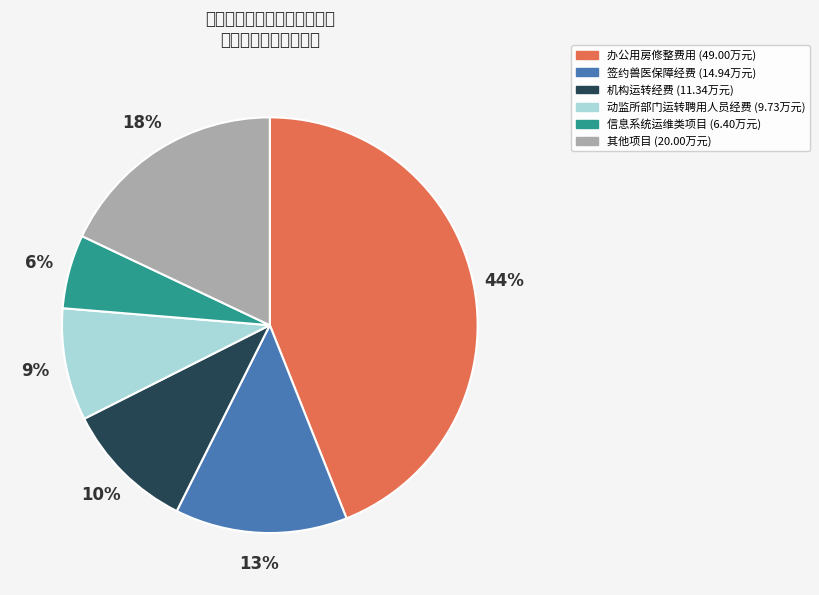

To the nearest percent, what is the average slice percentage?

17%